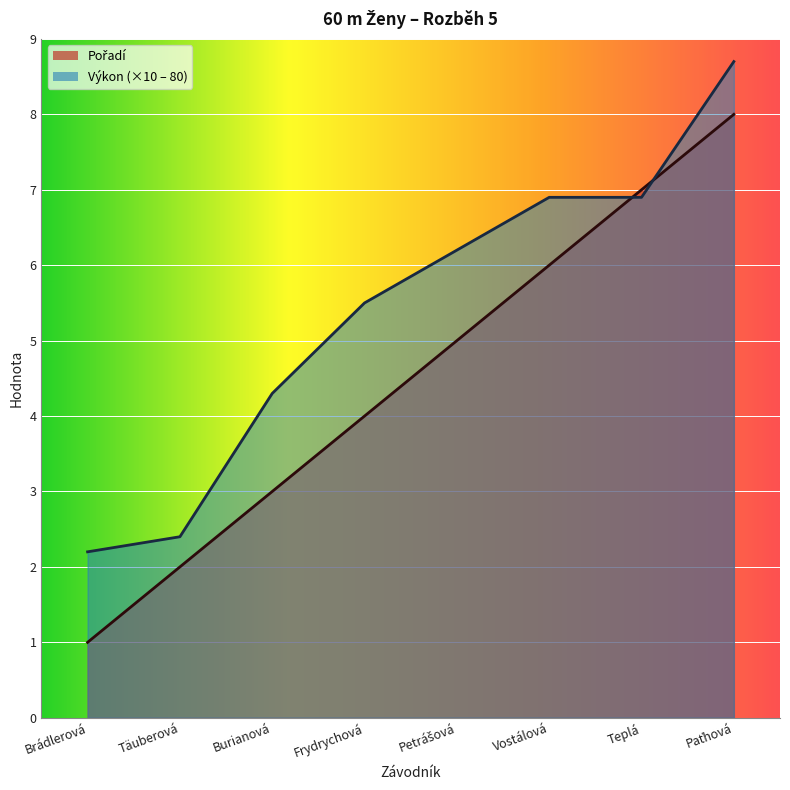

How many series are shown in this chart?

2